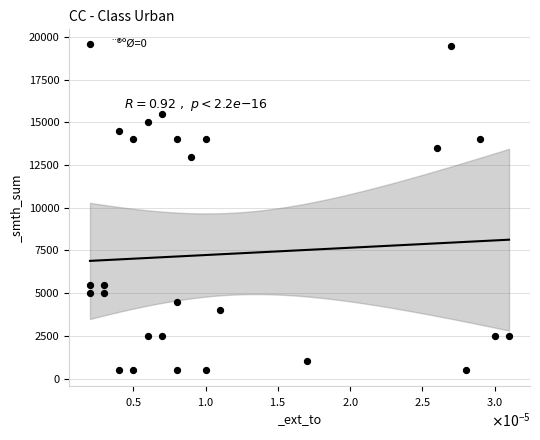

What Y value in the scatter plot is closest to 10000?

13000